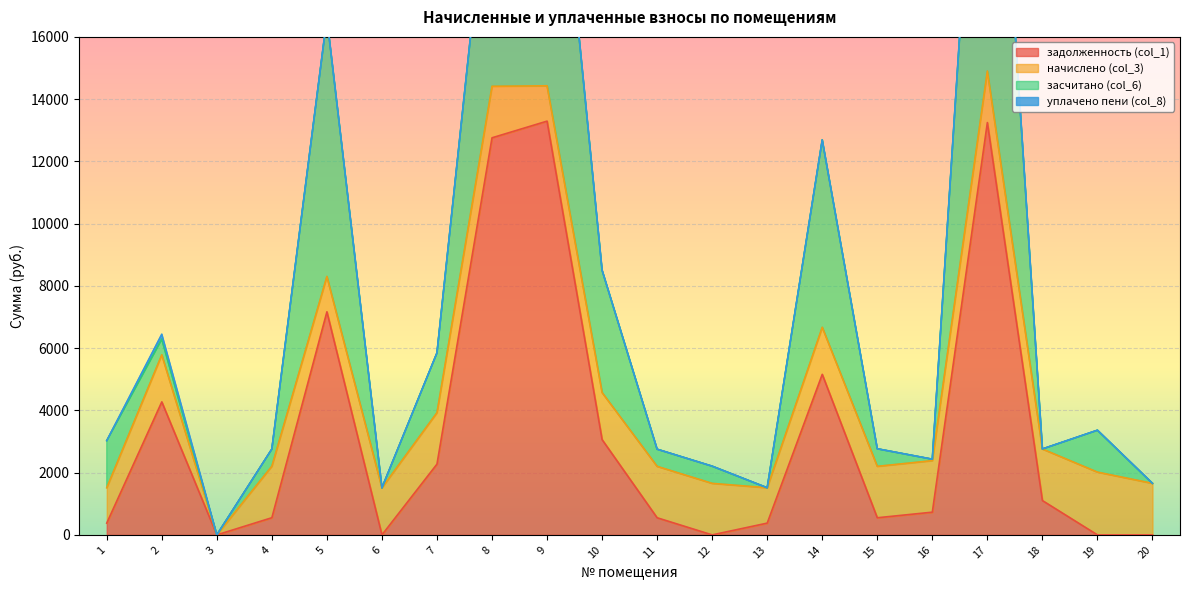

True or false: засчитано (col_6) and задолженность (col_1) intersect in this chart.

False